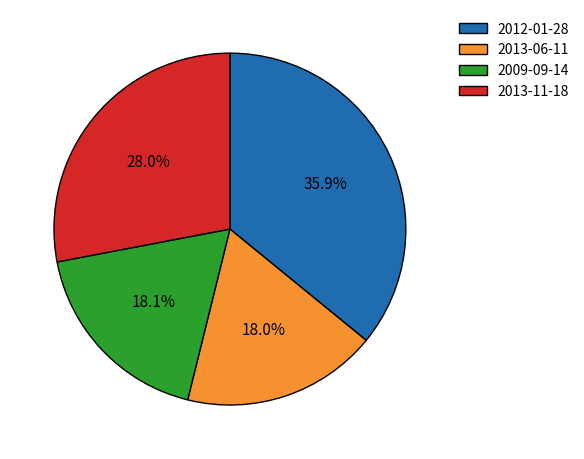

The 2013-06-11 slice represents 27% of the pie. True or false?

False